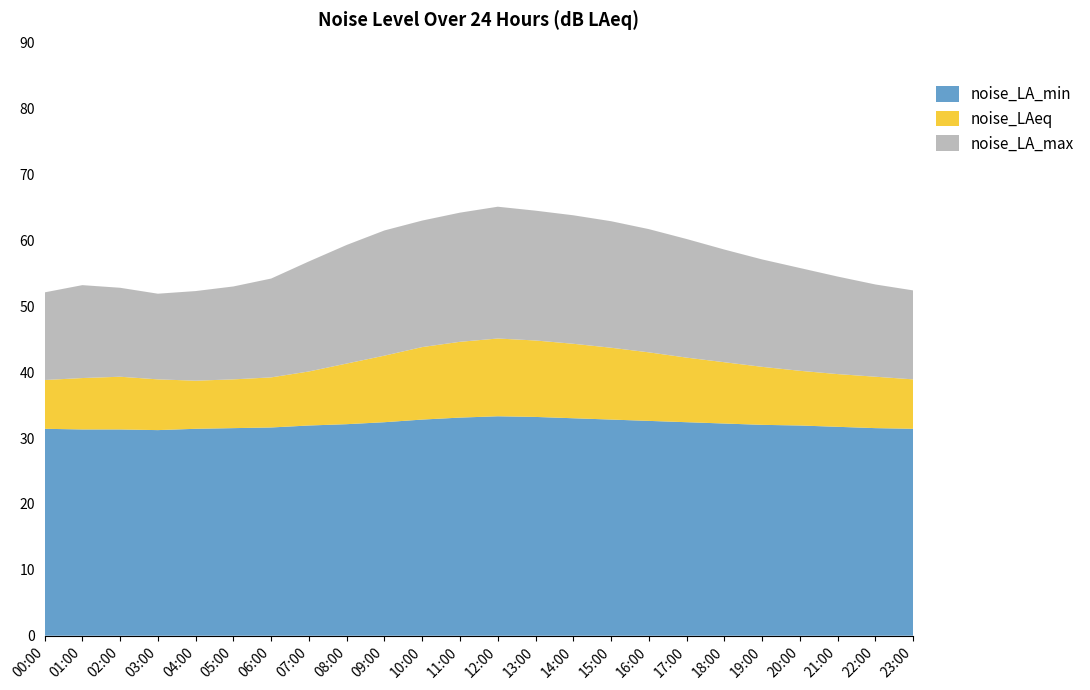

Reading left to right, list all the values displayed in this chart.

noise_LA_min: 00:00=31.4	01:00=31.3	02:00=31.3	03:00=31.2	04:00=31.4	05:00=31.5	06:00=31.6	07:00=31.9	08:00=32.1	09:00=32.4	10:00=32.8	11:00=33.1	12:00=33.3	13:00=33.2	14:00=33.0	15:00=32.8	16:00=32.6	17:00=32.4	18:00=32.2	19:00=32.0	20:00=31.9	21:00=31.7	22:00=31.5	23:00=31.4
noise_LAeq: 00:00=38.8	01:00=39.1	02:00=39.3	03:00=38.9	04:00=38.7	05:00=38.9	06:00=39.2	07:00=40.1	08:00=41.3	09:00=42.5	10:00=43.8	11:00=44.6	12:00=45.1	13:00=44.8	14:00=44.3	15:00=43.7	16:00=43.0	17:00=42.2	18:00=41.5	19:00=40.8	20:00=40.2	21:00=39.7	22:00=39.3	23:00=38.9
noise_LA_max: 00:00=52.1	01:00=53.2	02:00=52.8	03:00=51.9	04:00=52.3	05:00=53.0	06:00=54.2	07:00=56.8	08:00=59.3	09:00=61.5	10:00=63.0	11:00=64.2	12:00=65.1	13:00=64.5	14:00=63.8	15:00=62.9	16:00=61.7	17:00=60.2	18:00=58.6	19:00=57.1	20:00=55.8	21:00=54.5	22:00=53.3	23:00=52.4